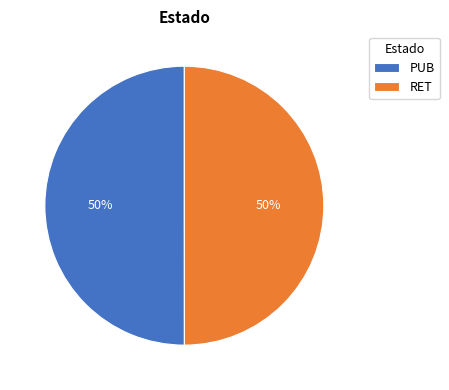

Is it true that RET is 50% of the pie?

True